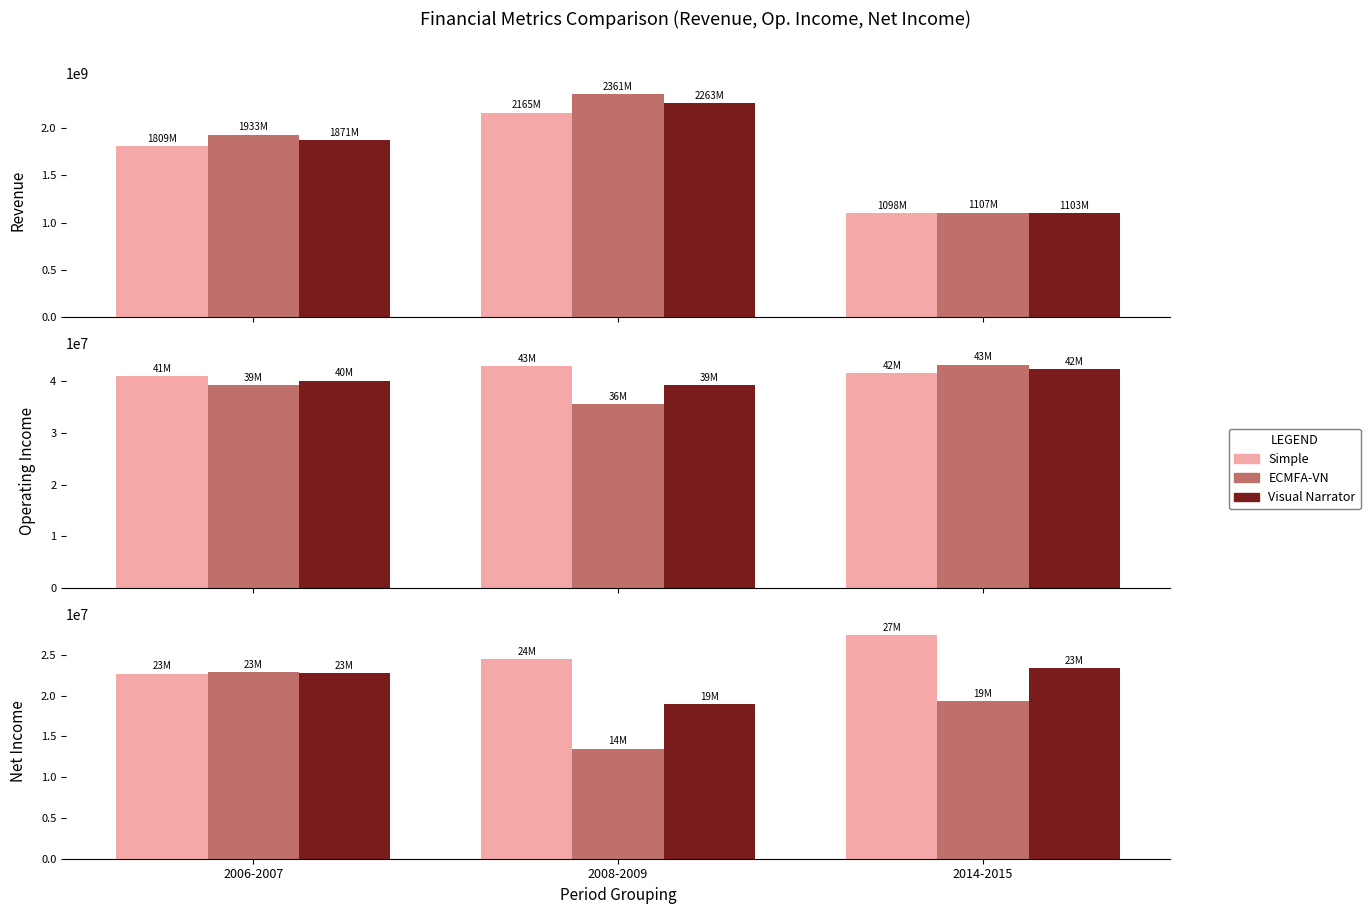

Between 2008-2009 and 2014-2015, which is larger?

2014-2015